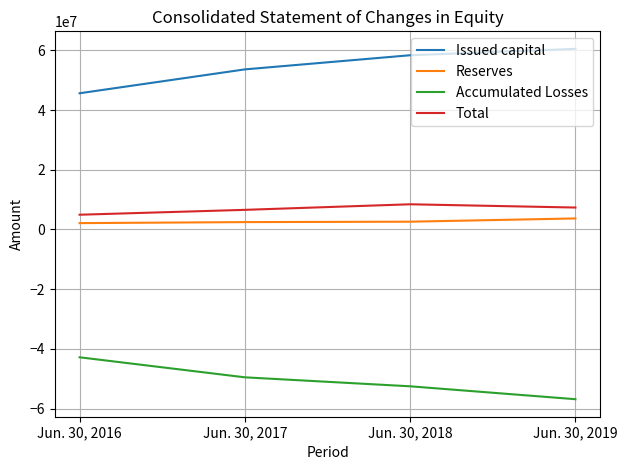

At which label is Accumulated Losses closest to -49840940?

Jun. 30, 2017